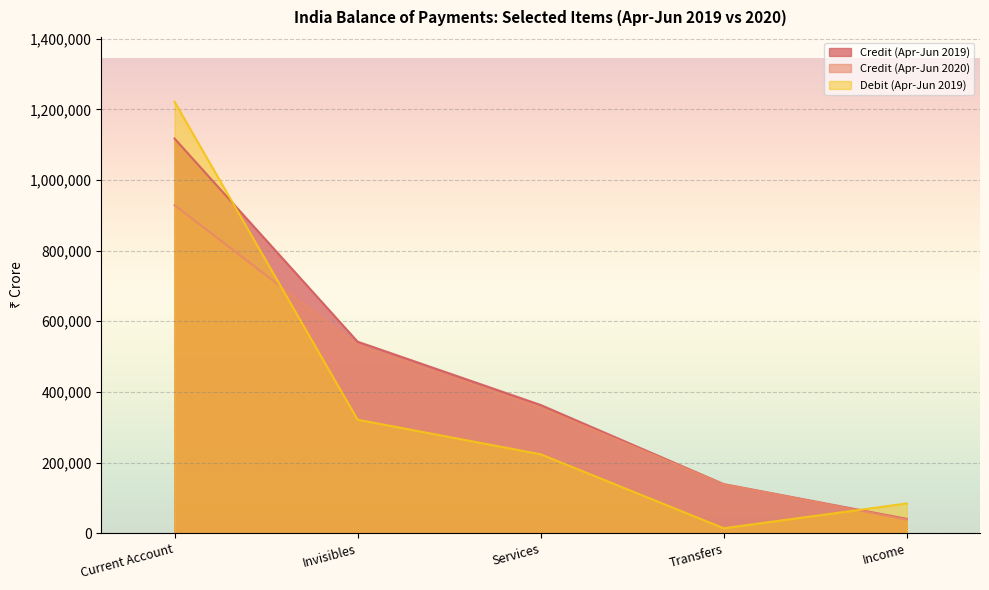

What is the smallest value displayed?

13904